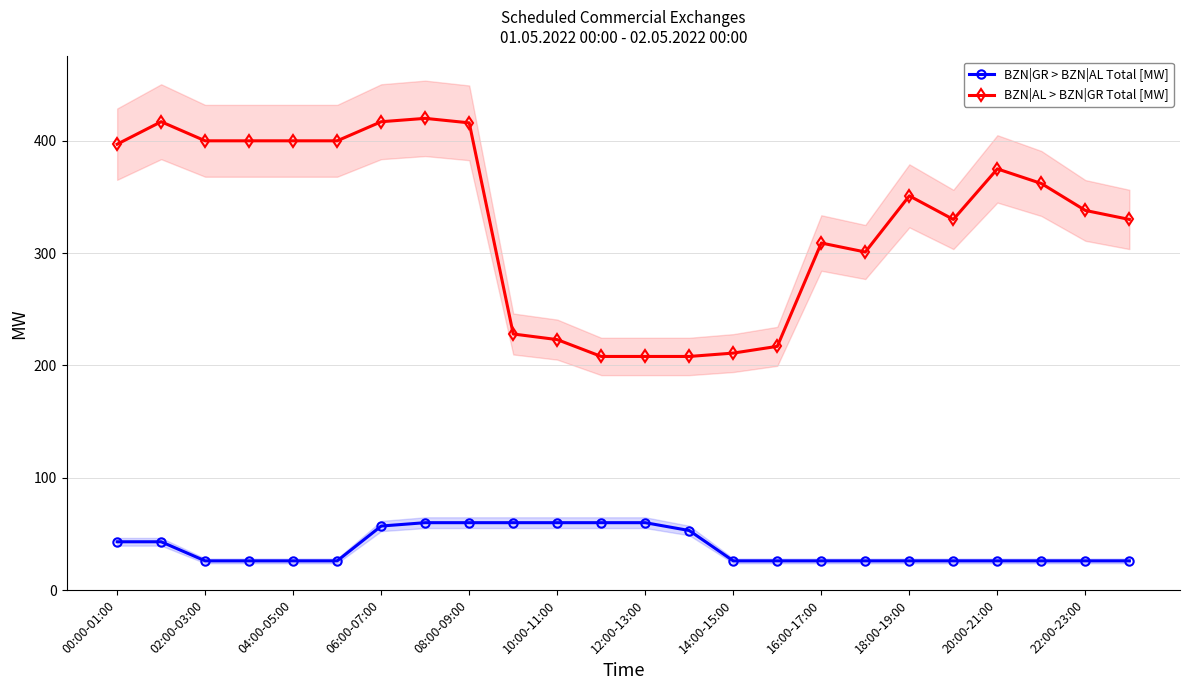

What is the highest value of the BZN|AL > BZN|GR Total [MW] series?

420